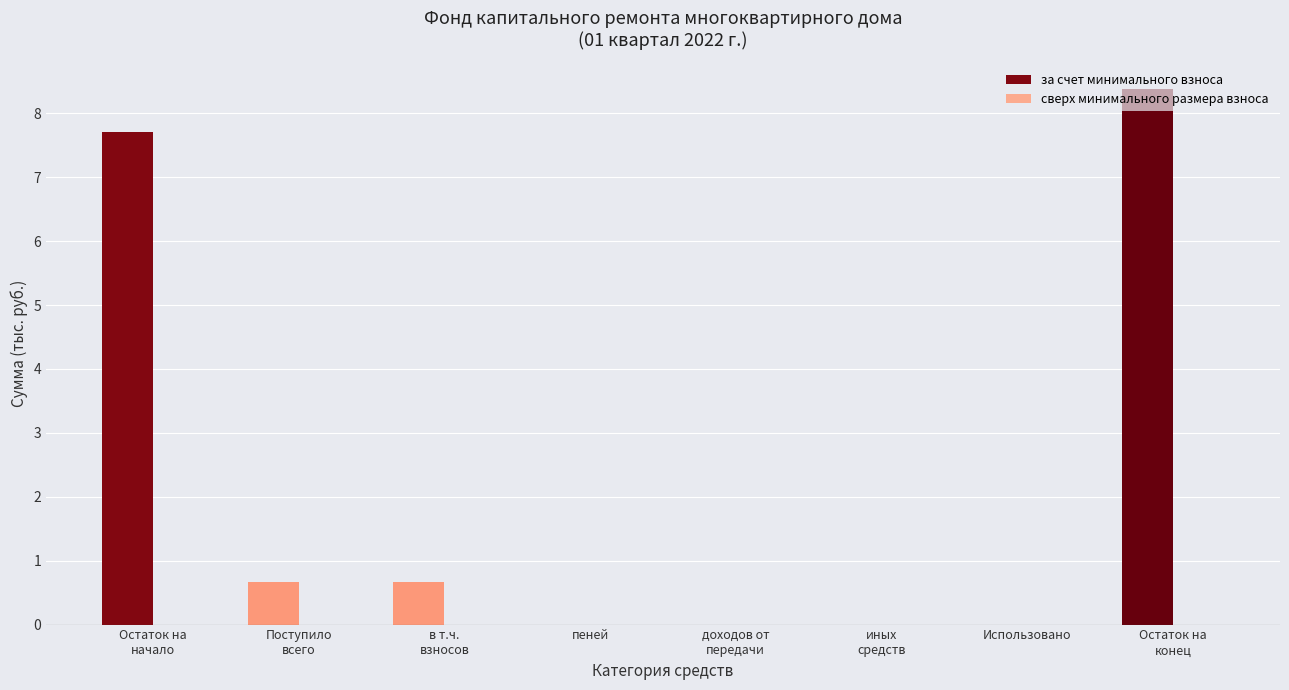

What is the maximum value shown in the chart?

8.4